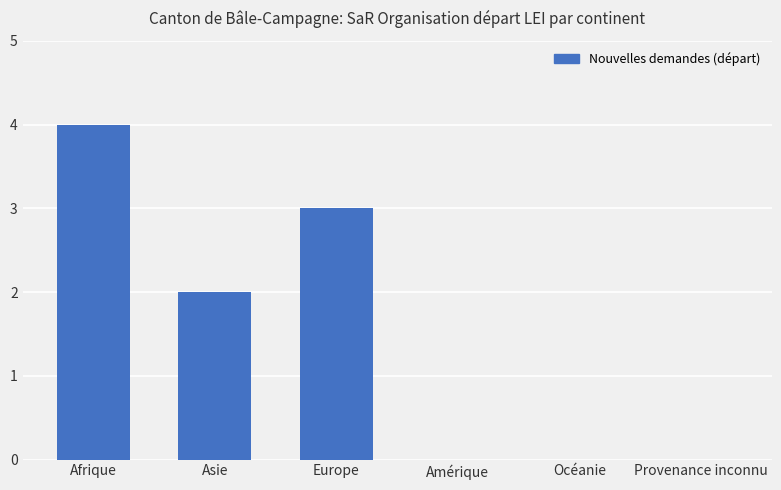

Reading left to right, transcribe all the data shown in this chart.

4	2	3	0	0	0